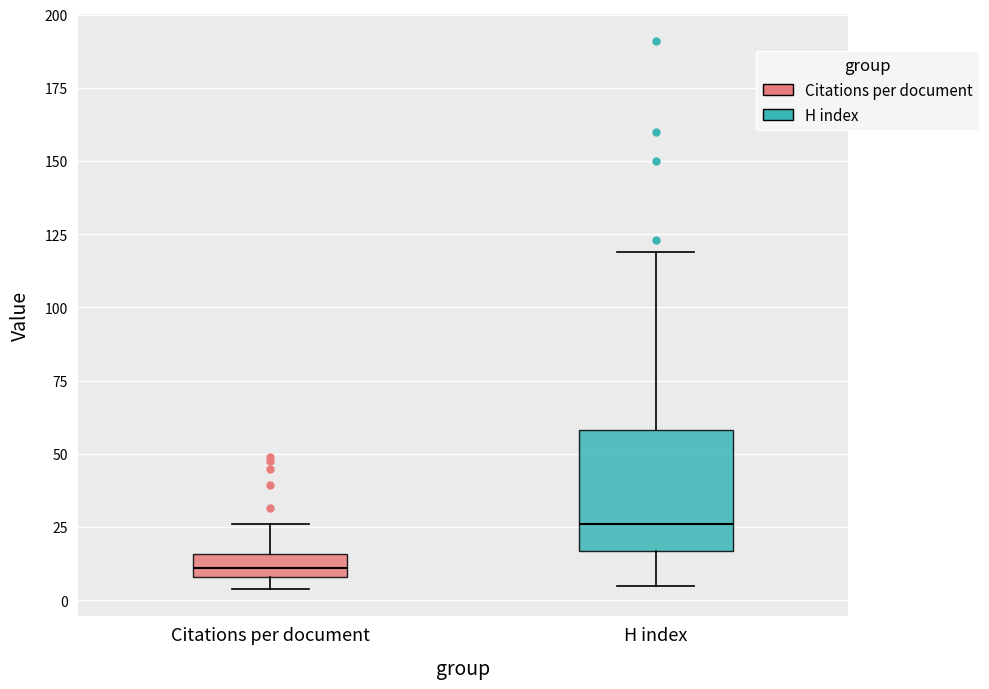

Where does the lower whisker of the box for H index end on the y-axis? The values are not printed on the chart, so give them approximately, as read against the axis.

5